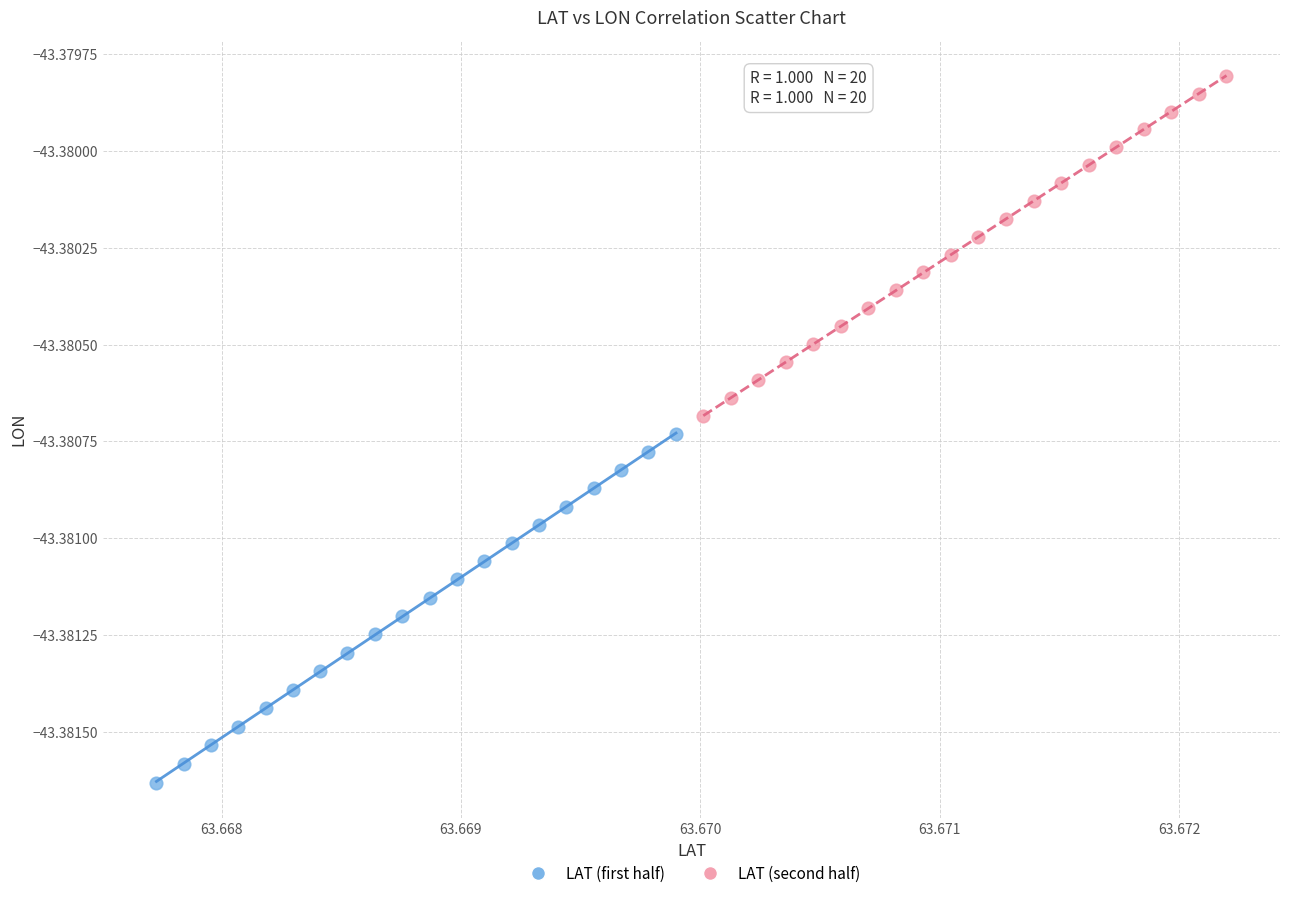

Which series reaches the maximum Y coordinate?

LAT (second half)